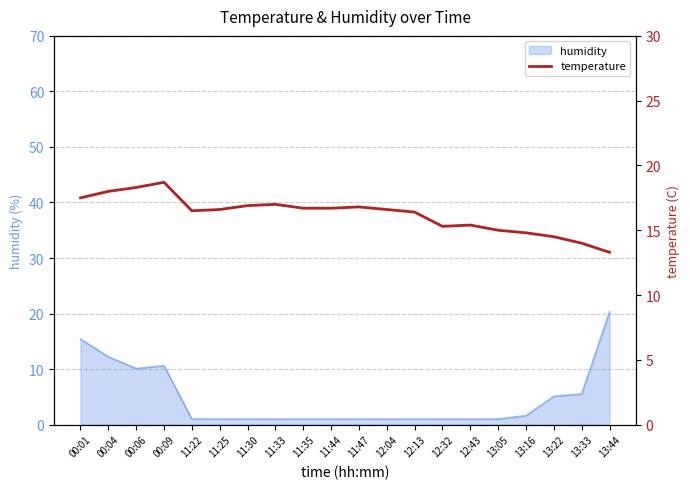

What is the value of the 16th point from the left?

15.0